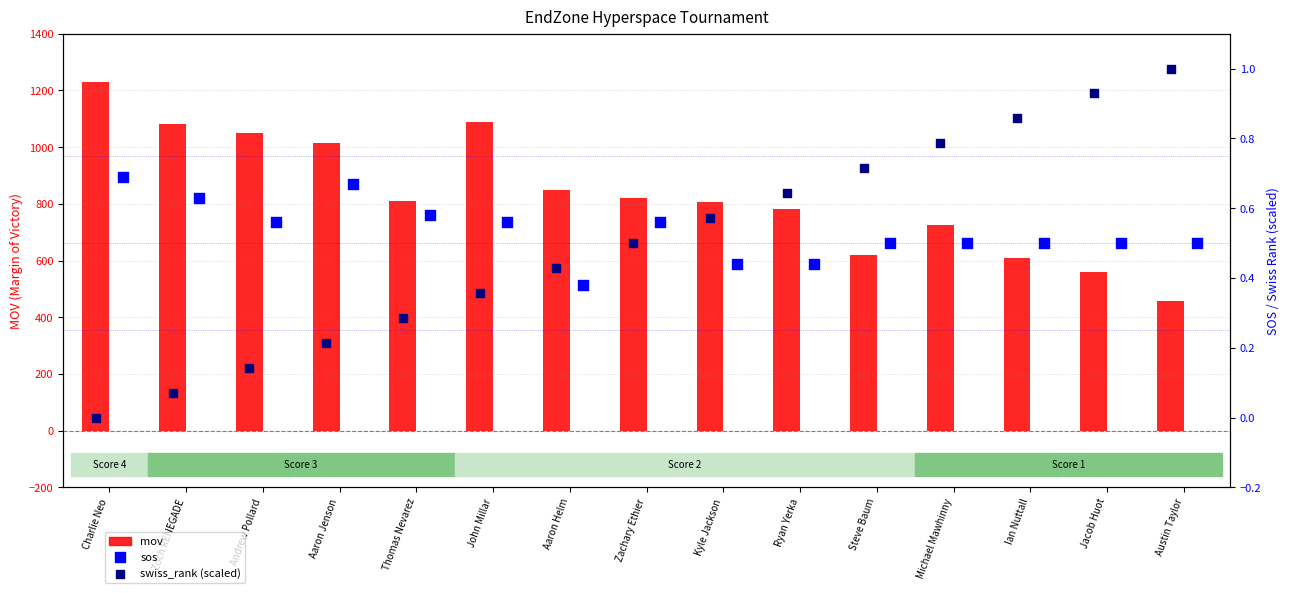

What is the total value across all series at Steve Baum?

622.2